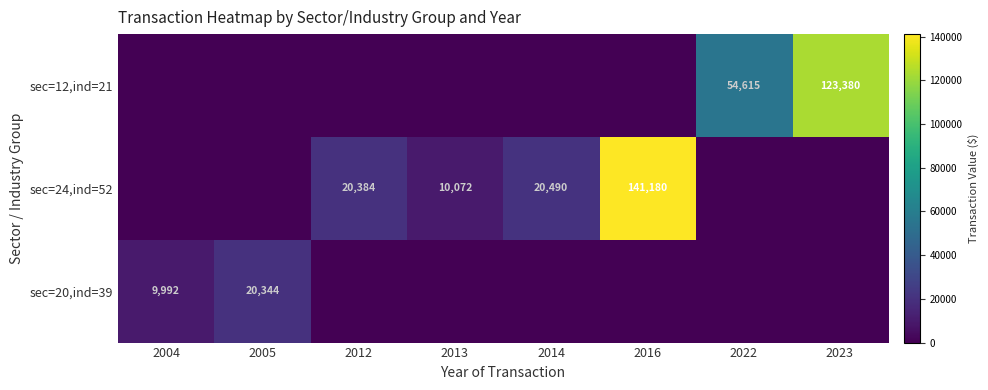

What is the difference between the sec=24,ind=52 values at 2013 and 2012?

10312